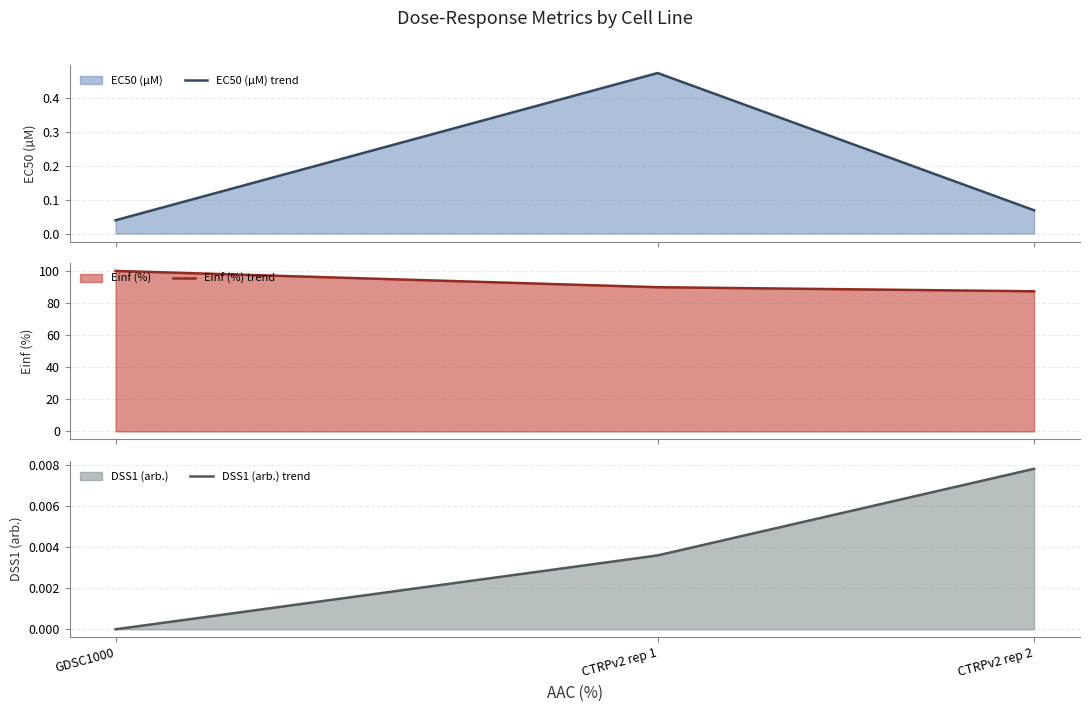

Reading left to right, list all the values displayed in this chart.

EC50 (µM) (line): 0.0	0.5	0.1
Einf (%) (line): 100.0	89.8	87.3
DSS1 (arb.) (line): 0.0	0.0	0.0